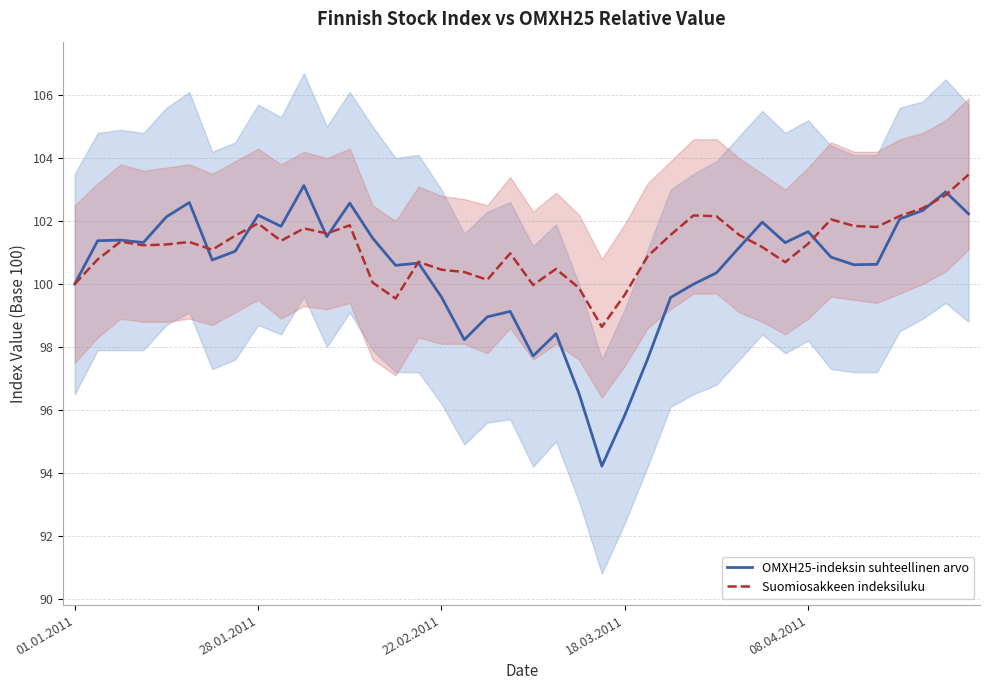

What is the value of the Suomiosakkeen indeksiluku point at the 6th from the left?

101.3